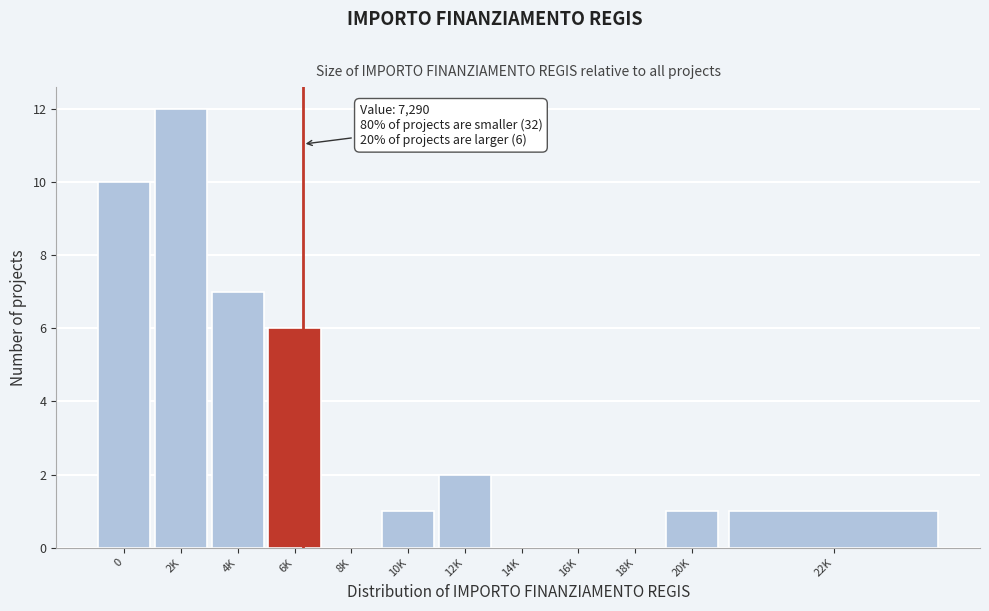

Reading left to right, transcribe all the data shown in this chart.

0=10	2K=12	4K=7	6K=6	8K=0	10K=1	12K=2	14K=0	16K=0	18K=0	20K=1	22K=1